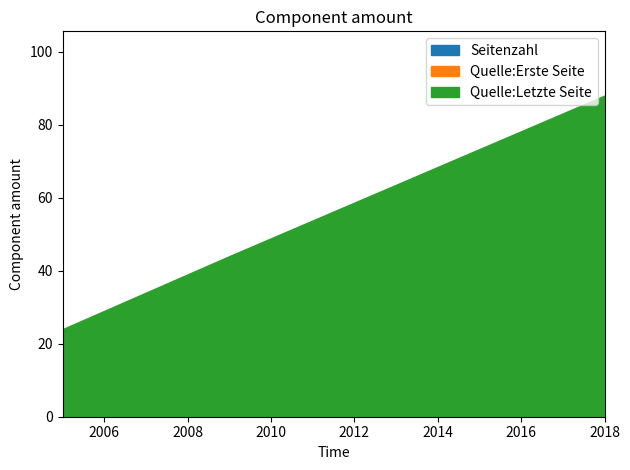

What is the total value across all series at 2009?

89